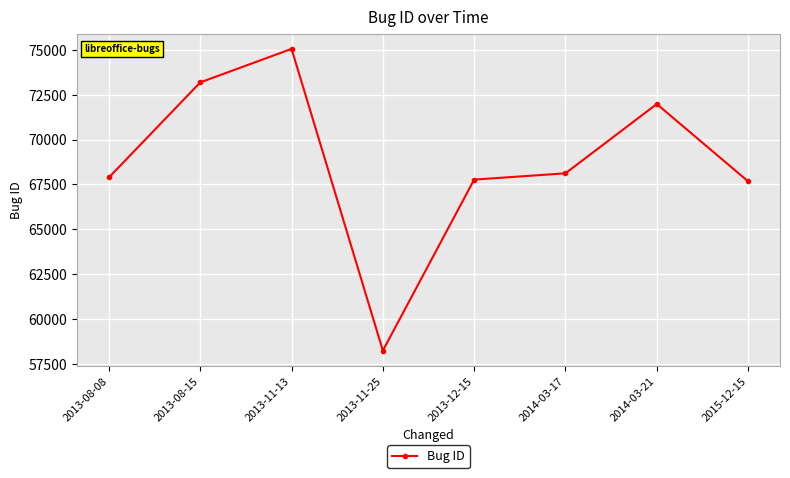

What is the difference between the second highest and minimum values?

14951